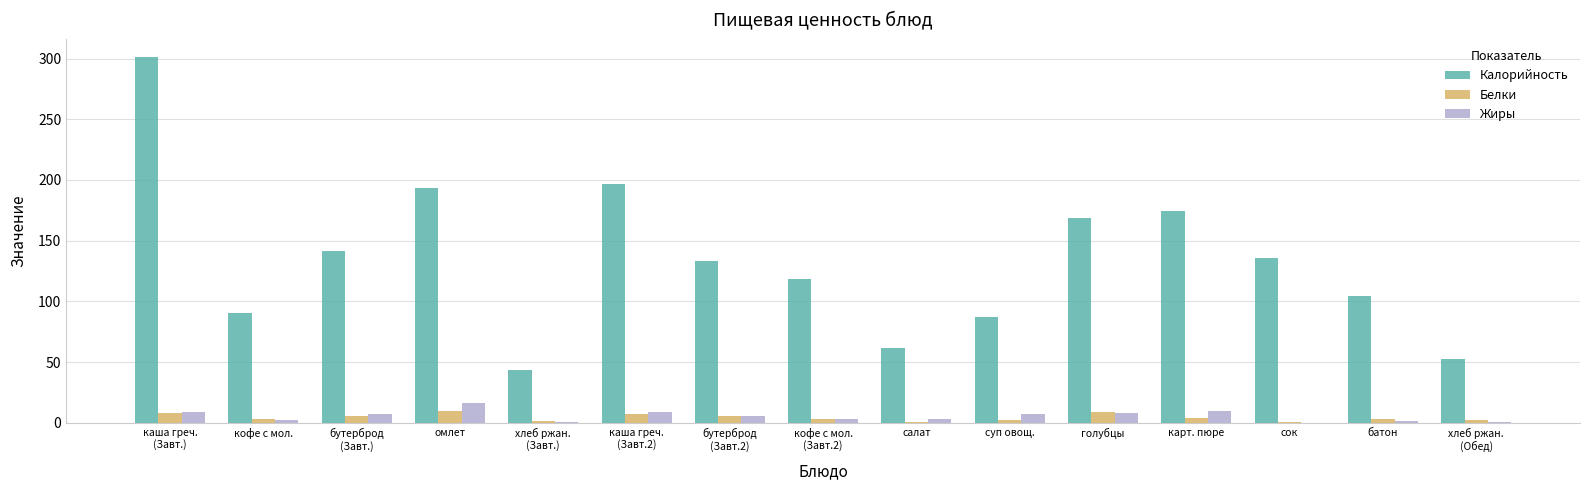

The value of Калорийность at суп овощ. is 87.2. True or false?

True